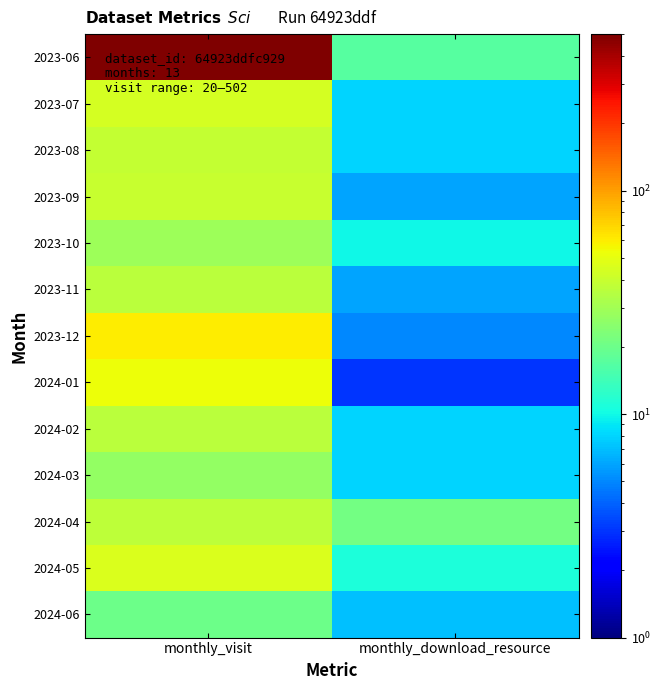

Which has a higher value, monthly_download_resource or monthly_visit?

monthly_visit